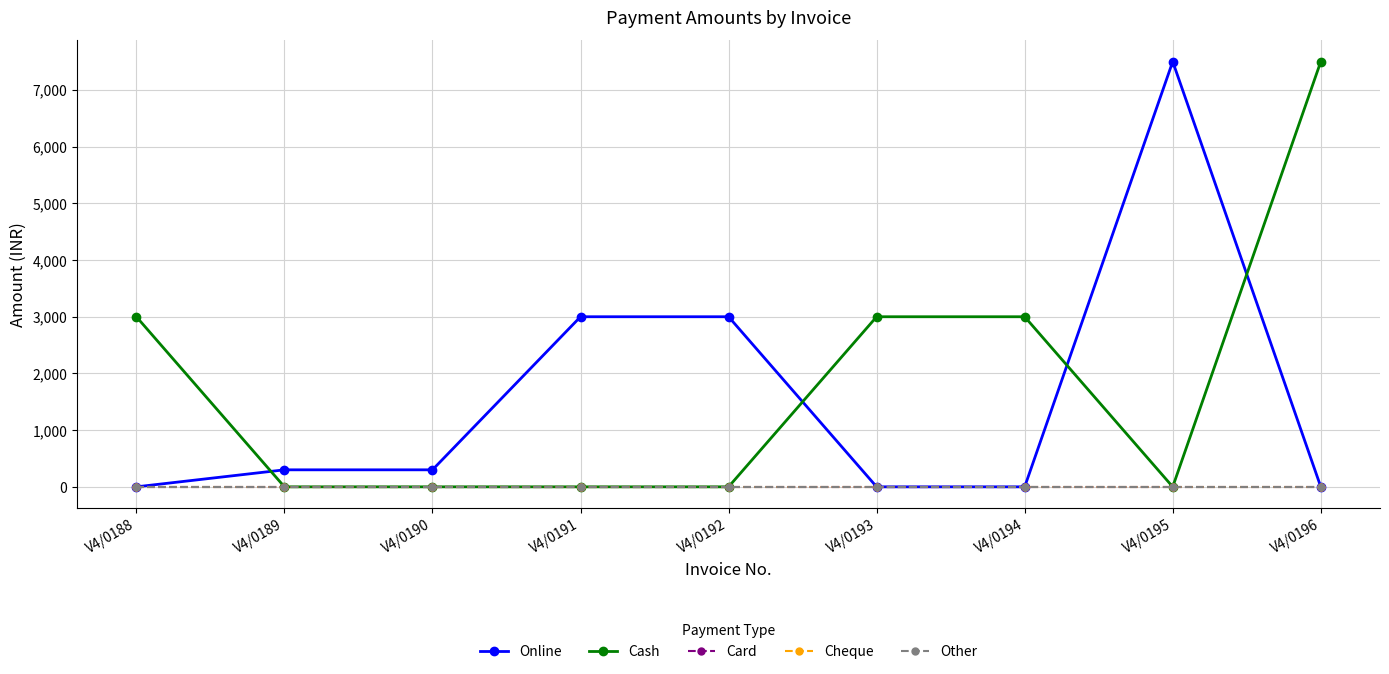

What is the difference between the maximum and minimum values in the Online series?

7500